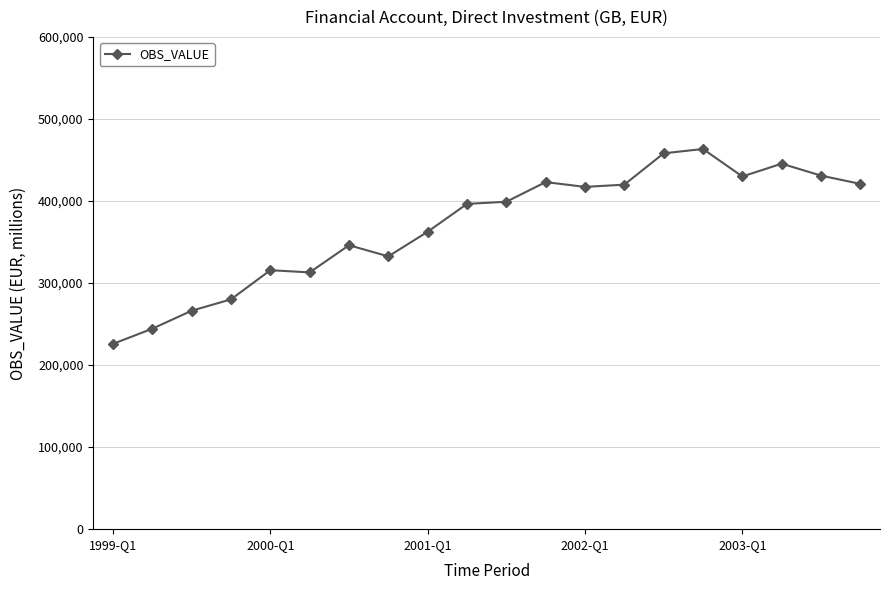

What is the maximum value shown in the chart?

463360.5